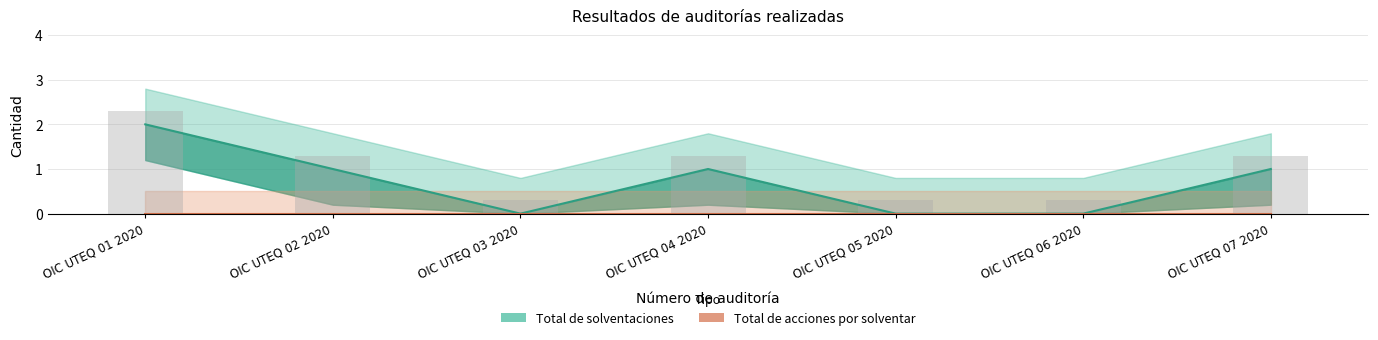

Reading left to right, transcribe all the data shown in this chart.

2	1	0	1	0	0	1